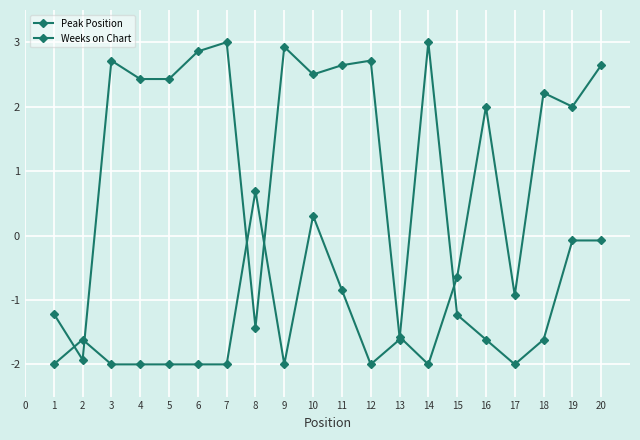

Is this an area chart (filled region under the line)?

No